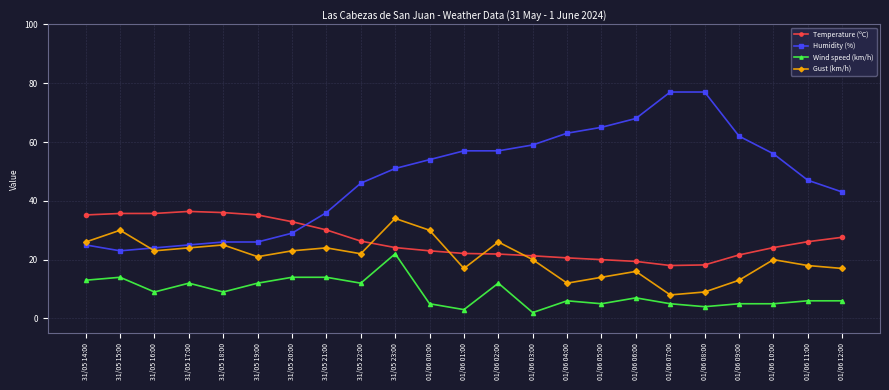

List the series in order of their overall mean, lowest first.

Wind speed (km/h), Gust (km/h), Temperature (ºC), Humidity (%)